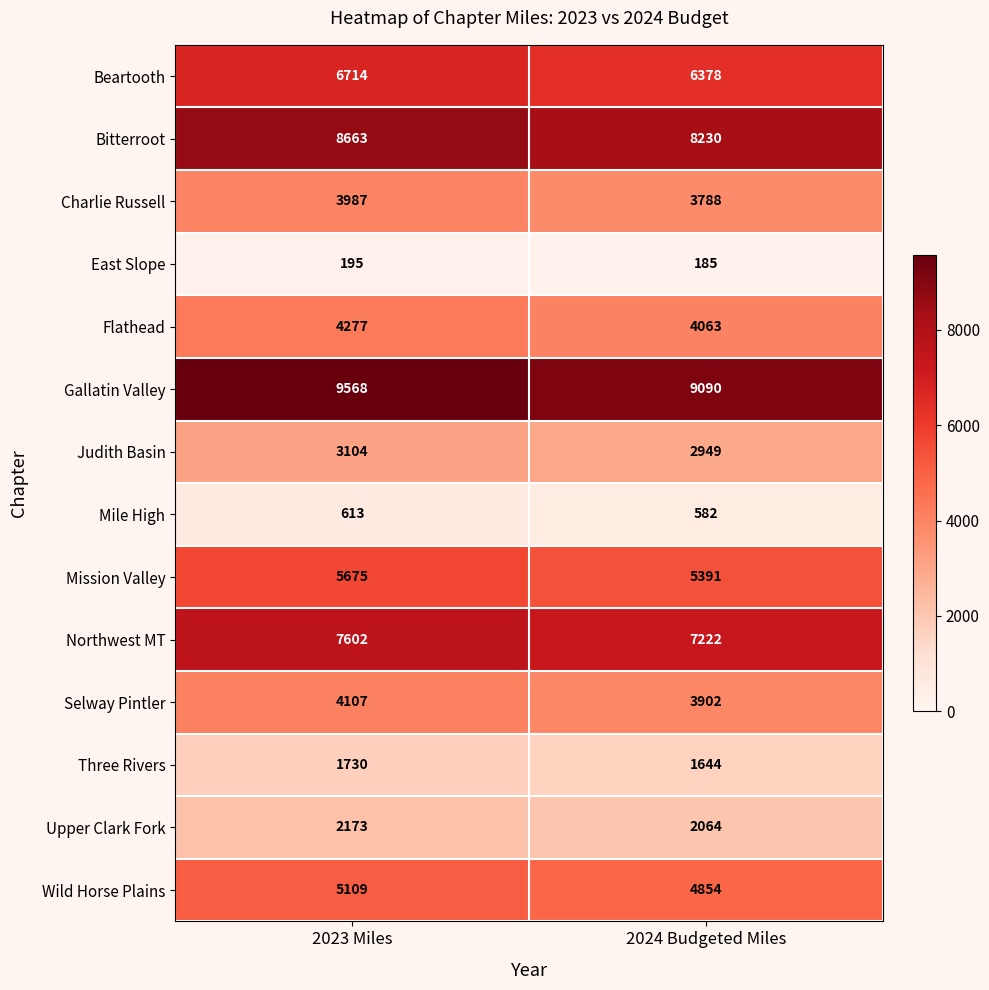

Where is Upper Clark Fork nearest to the value 2118?

2024 Budgeted Miles